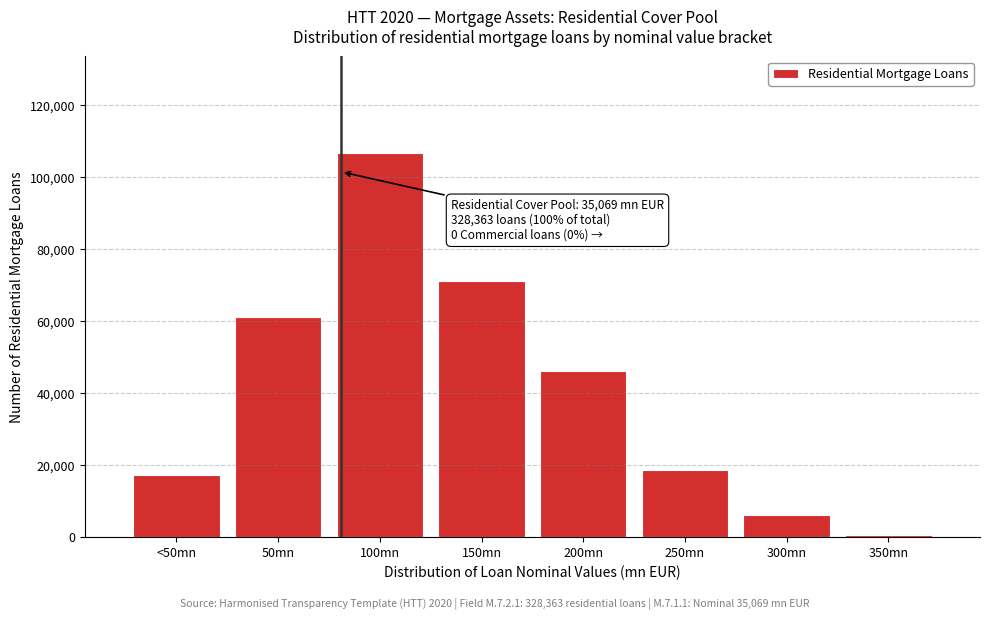

Reading left to right, list all the values displayed in this chart.

17332	61146	106886	71257	46221	18777	6259	485